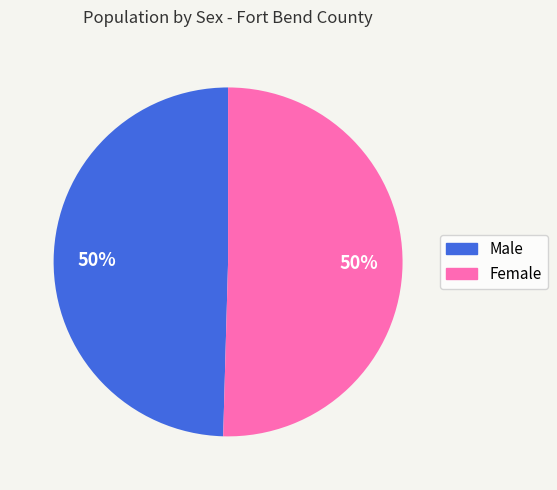

Approximately how many times larger is the value at Female compared to Male?

1.0